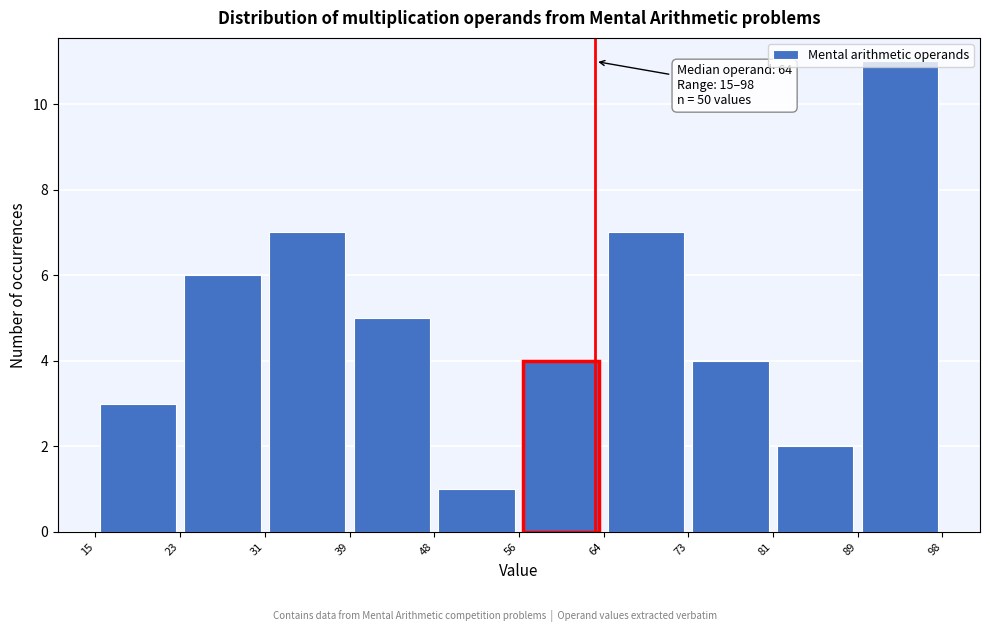

Which range on the x-axis has the tallest bar?

89 to 98